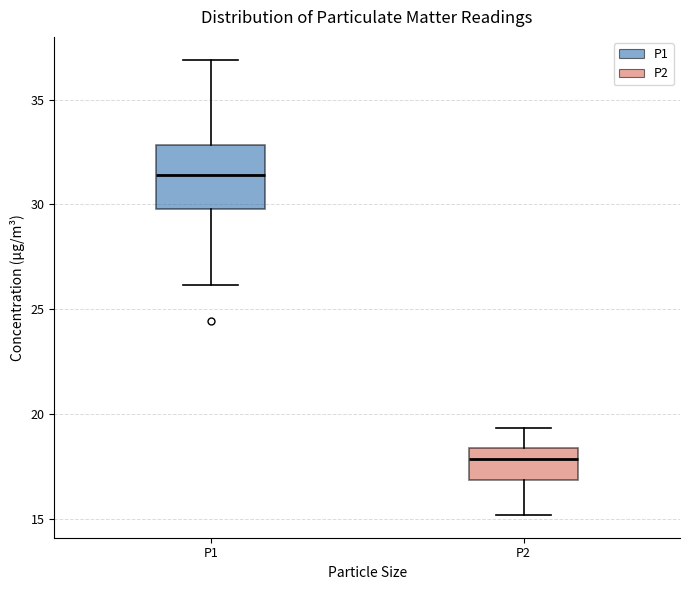

Which box has the highest median line?

P1